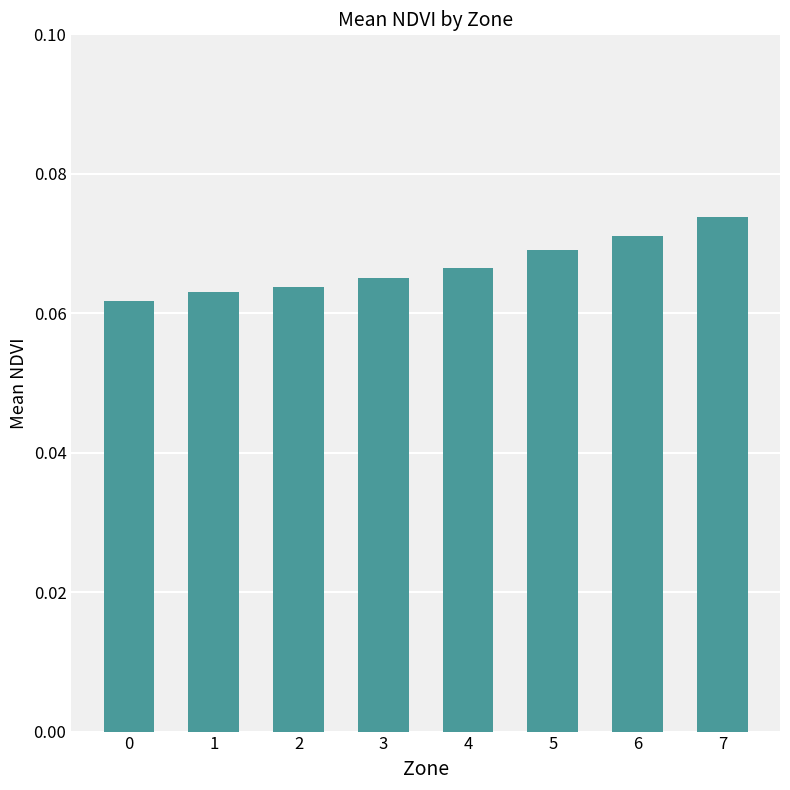

At which category does the chart reach its peak across all series?

7